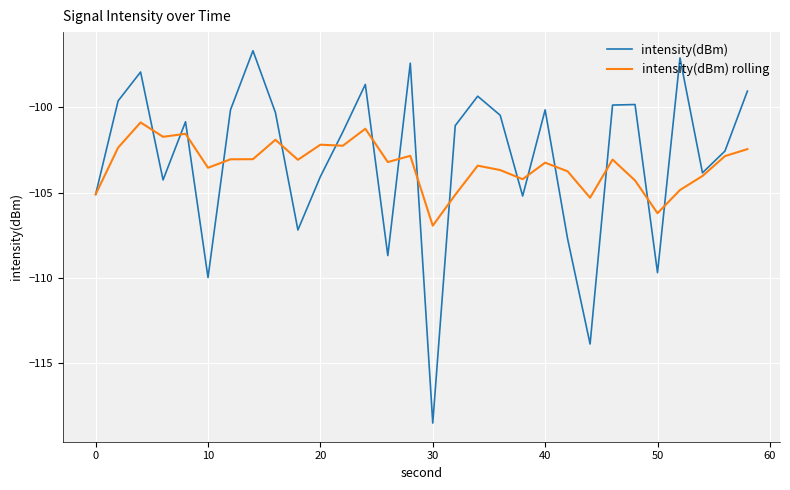

List the series in order of their peak value, highest first.

intensity(dBm), intensity(dBm) rolling